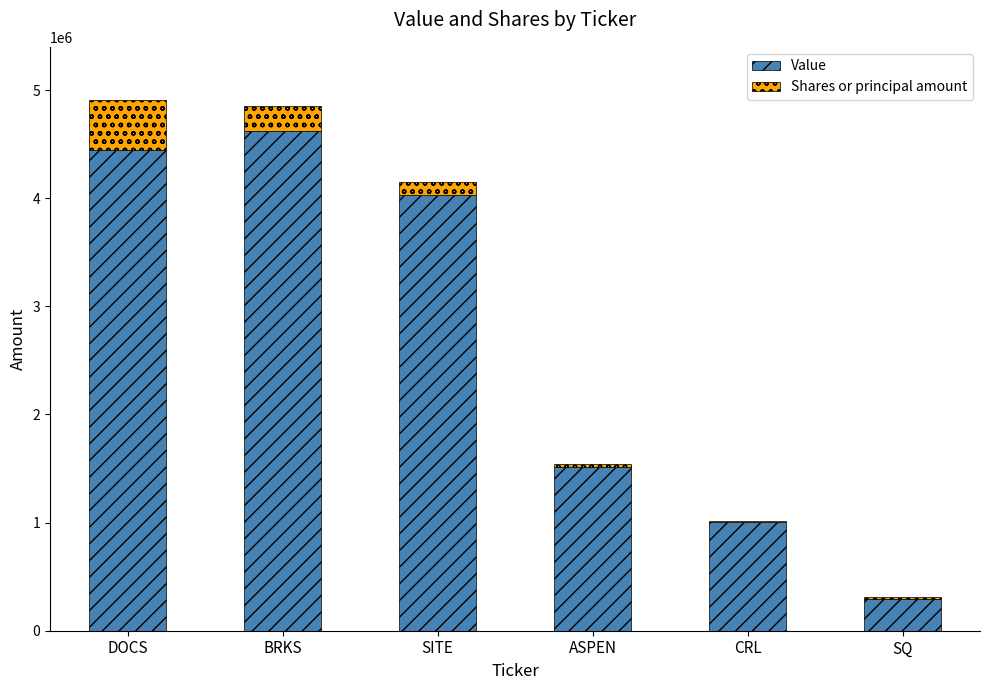

What are all the series names shown in the legend?

Value, Shares or principal amount